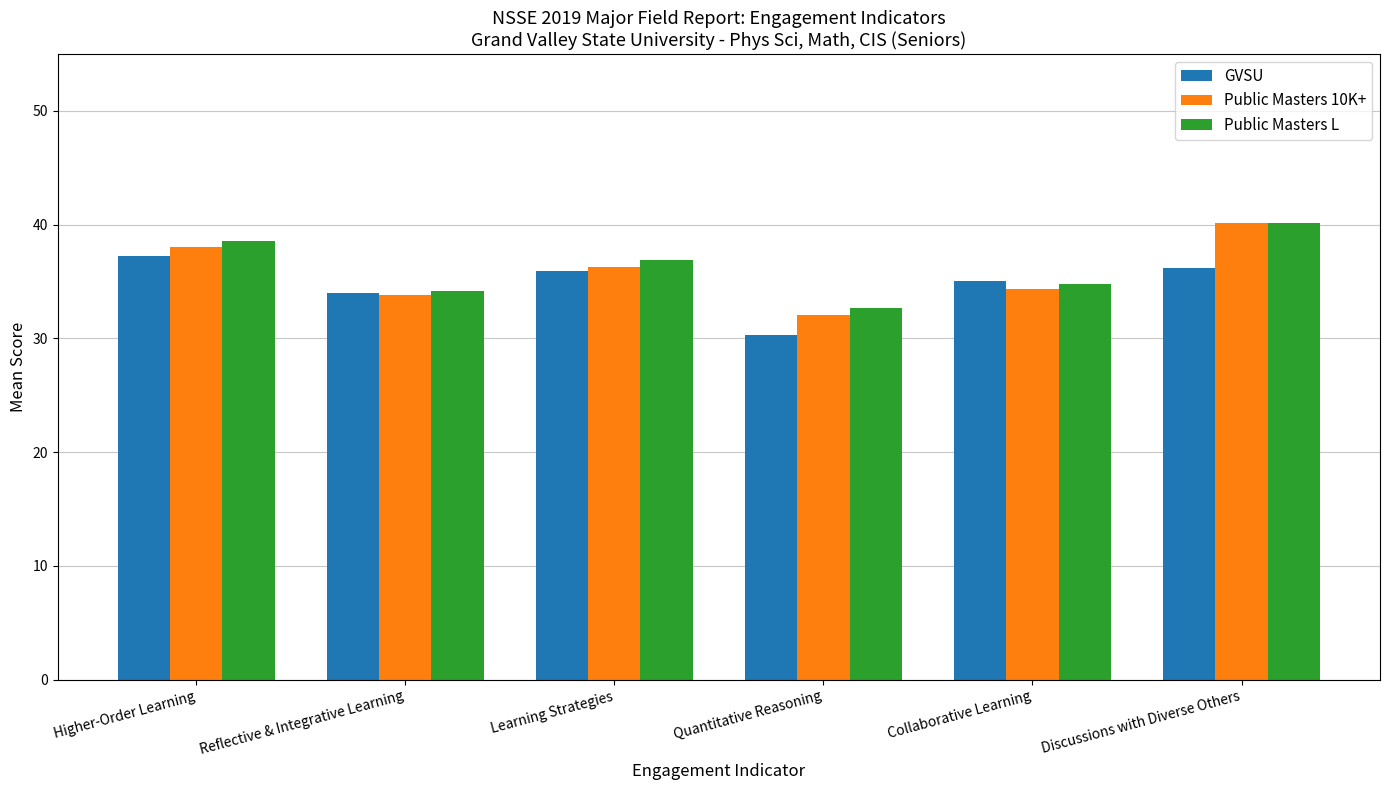

What is the total value across all series at Quantitative Reasoning?

95.1